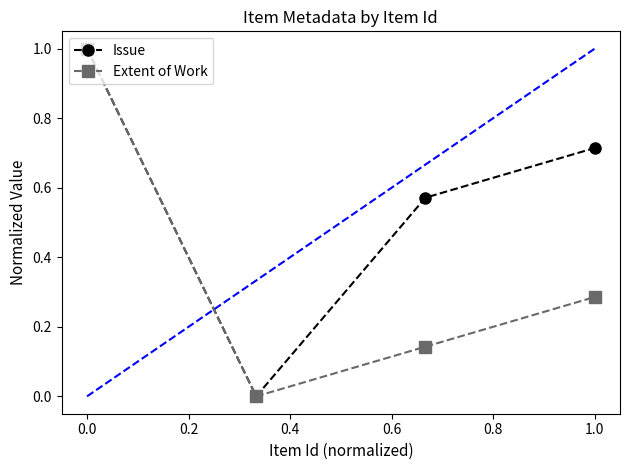

What is the maximum value shown in the chart?

1.0